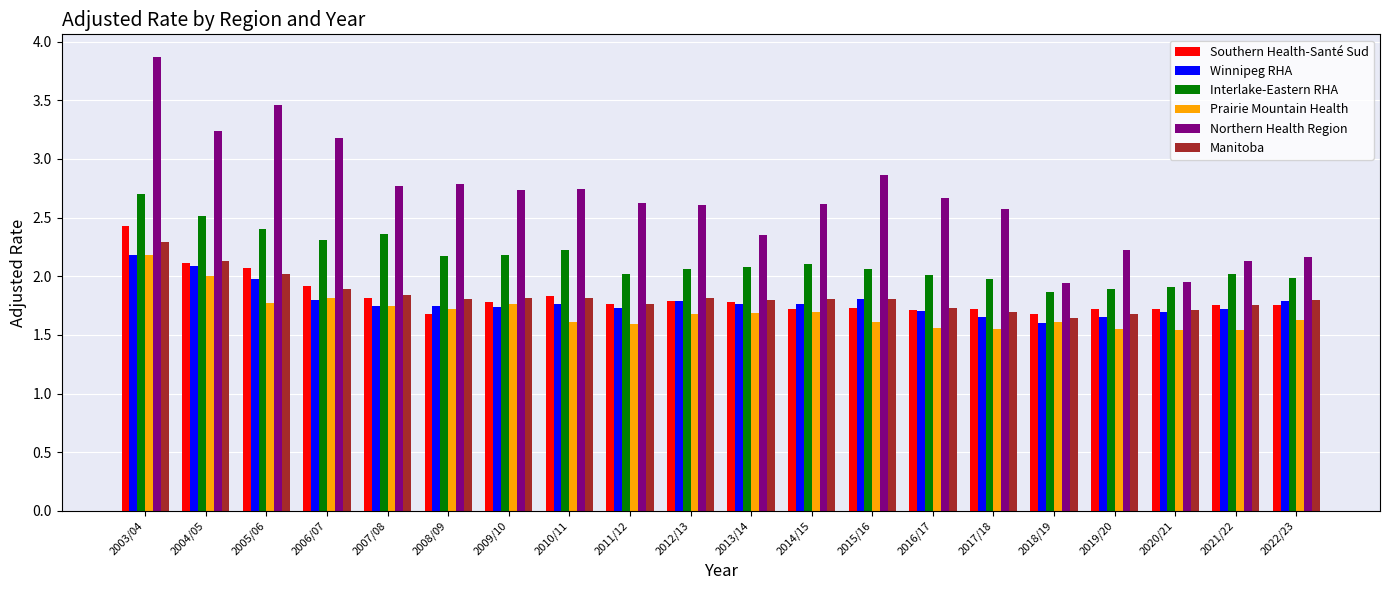

Which series changed the most between 2013/14 and 2020/21?

Northern Health Region